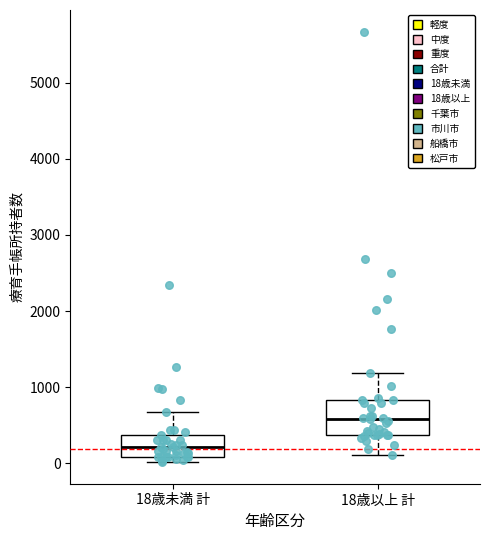

Comparing the boxes themselves (not the whiskers), which one is the tallest?

18歳以上 計